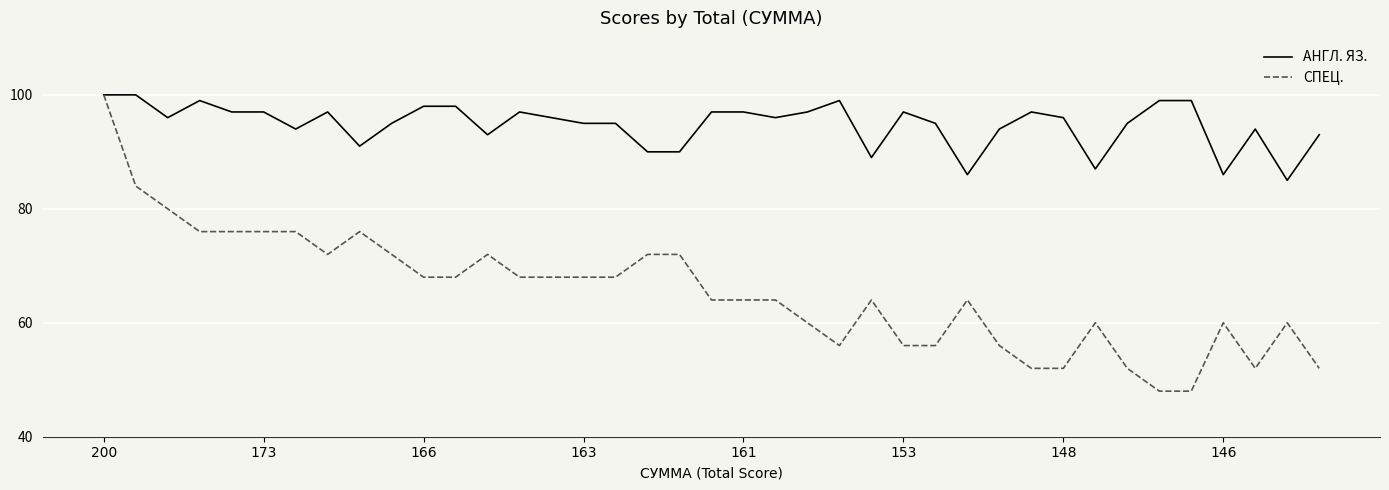

Which series has the largest range (max minus min)?

СПЕЦ.